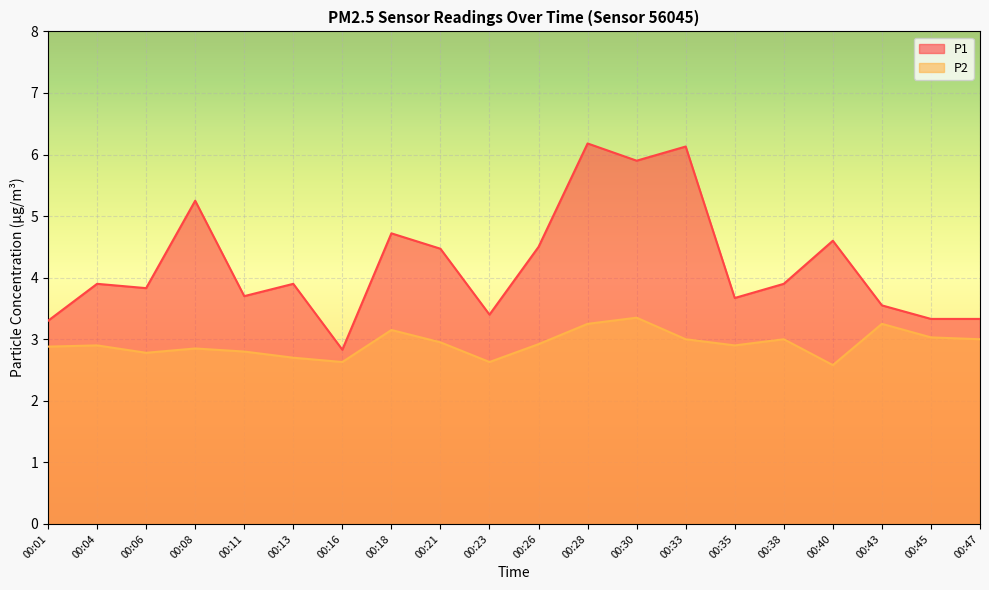

True or false: P2 and P1 cross at least once.

False